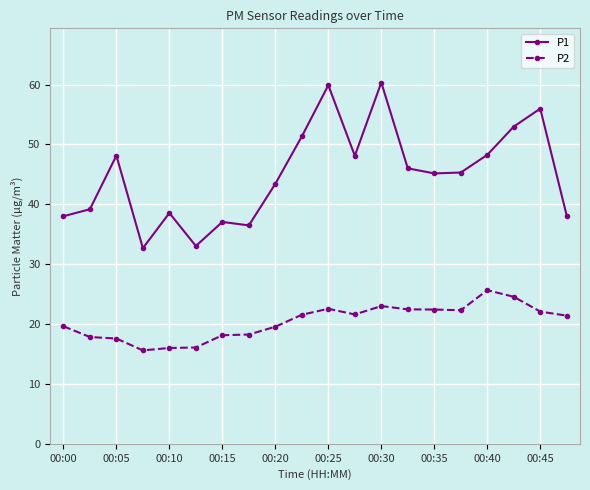

What is the maximum value shown in the chart?

60.3